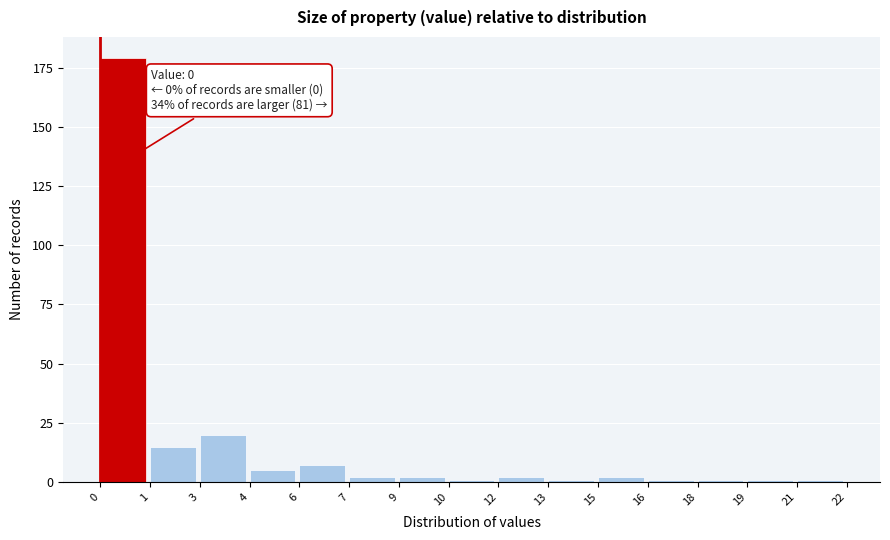

Reading left to right, transcribe all the data shown in this chart.

0=179	1=15	3=20	4=5	6=7	7=2	9=2	10=1	12=2	13=1	15=2	16=1	18=1	19=1	21=1